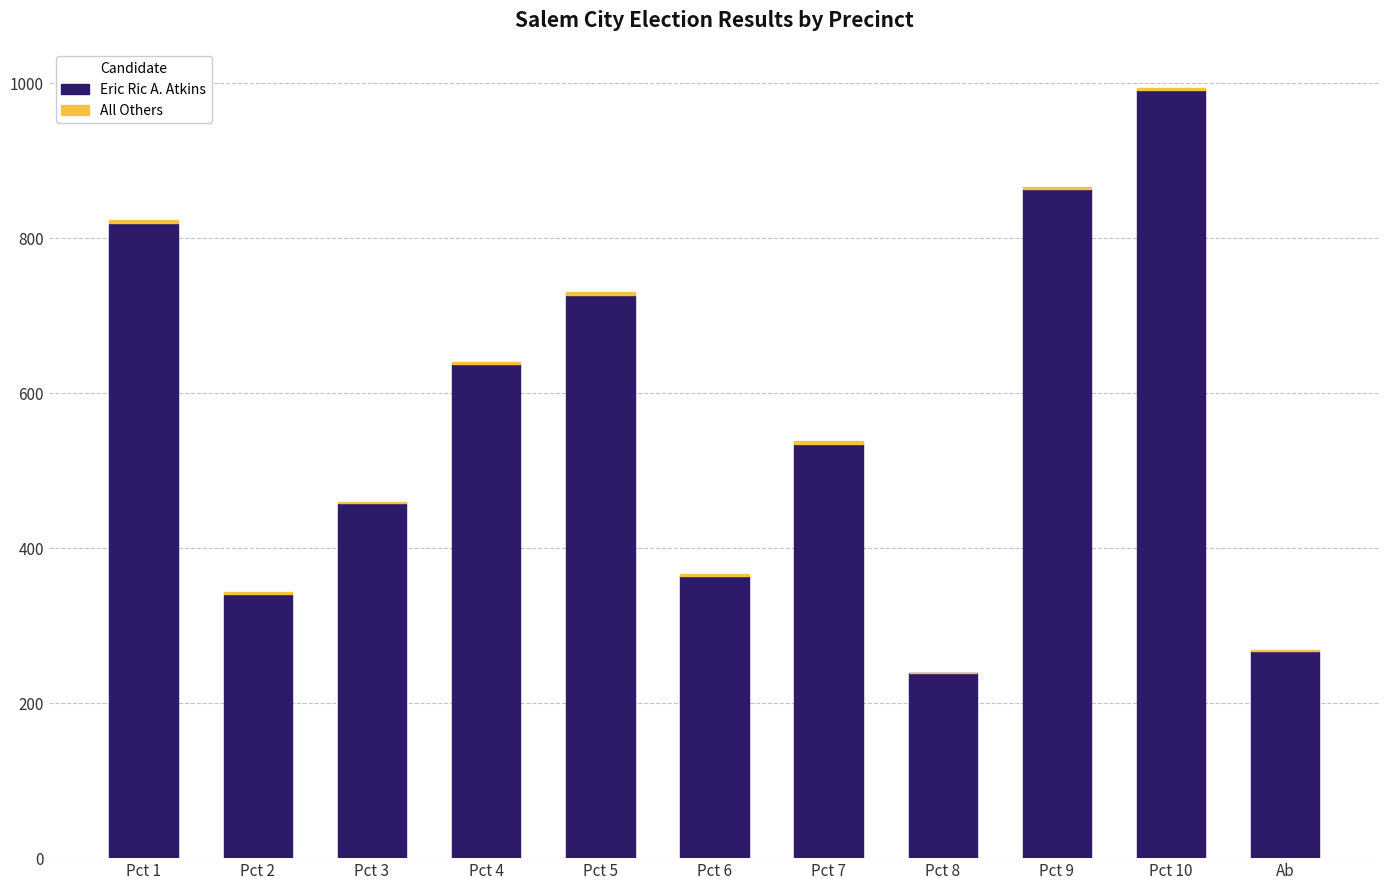

What is the sum of all Eric Ric A. Atkins values?

6241